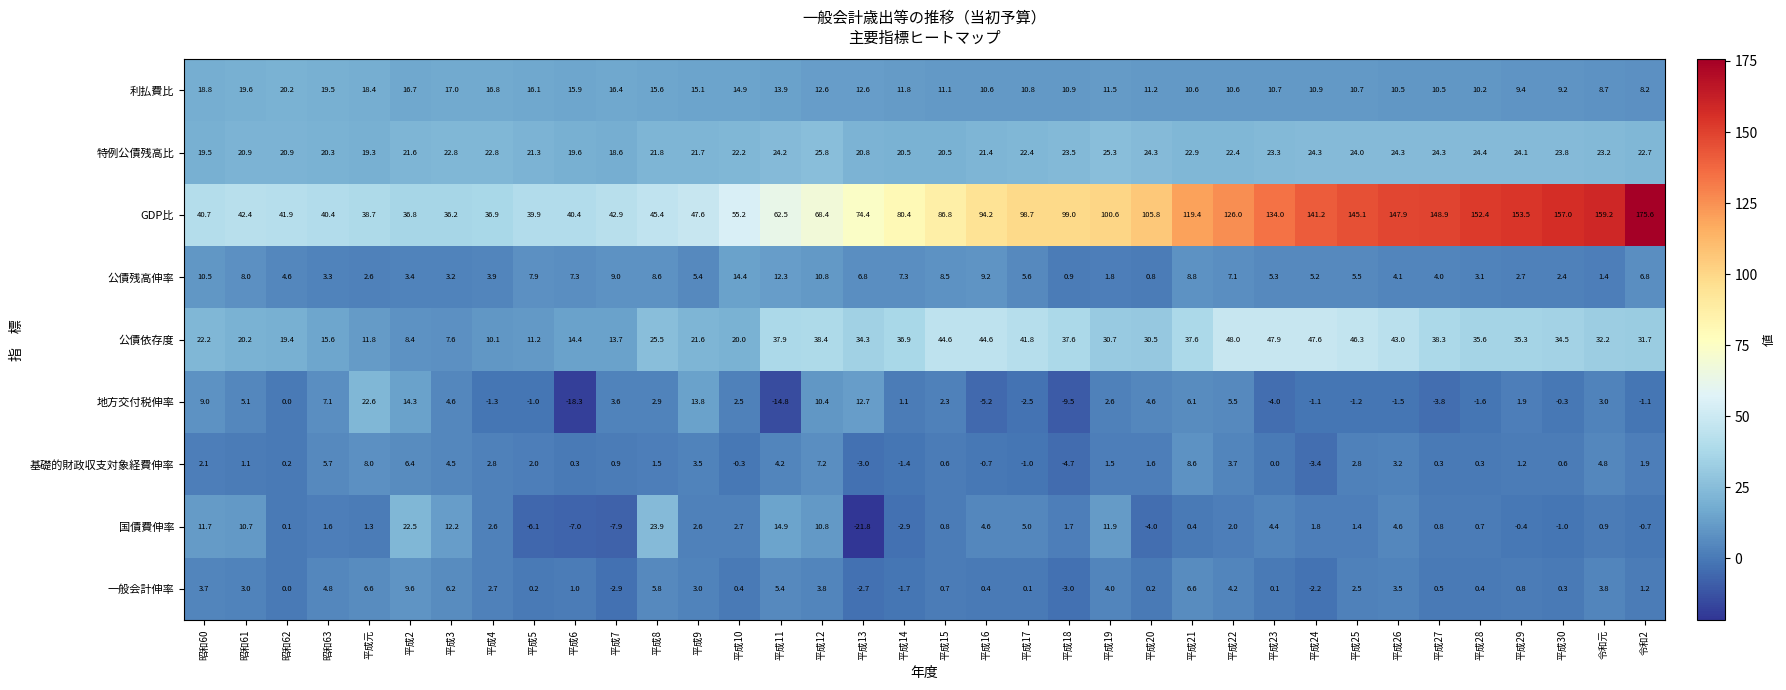

How many values in the GDP比 series exceed 86?

18